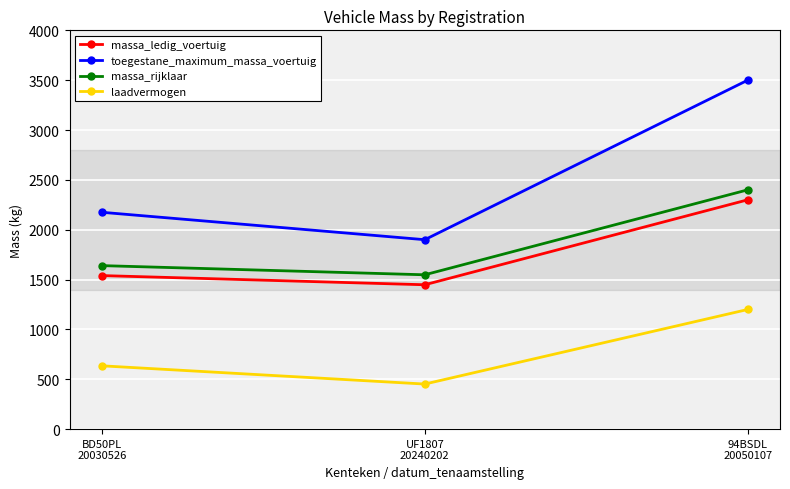

At which label does laadvermogen reach its minimum?

UF1807
20240202